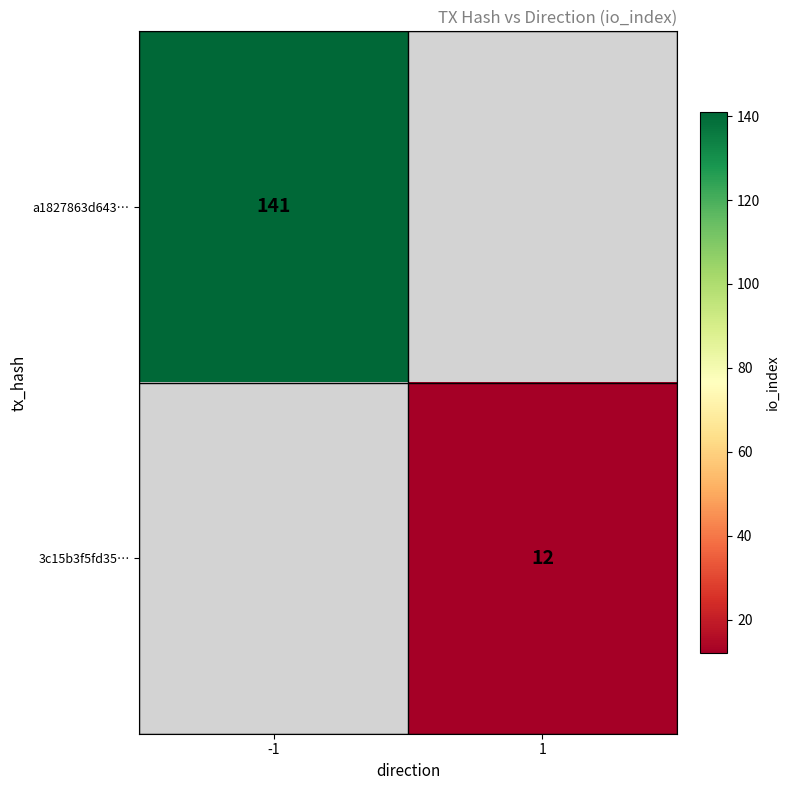

Is it true that a1827863d643… equals 34 at -1?

False